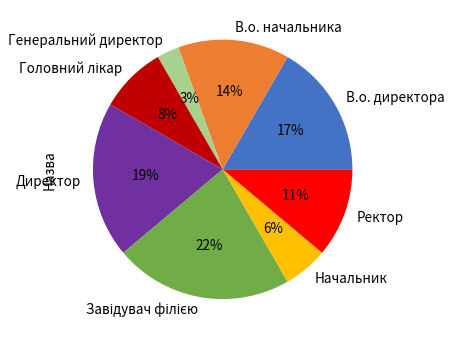

What is the smallest slice in the pie chart?

Генеральний директор